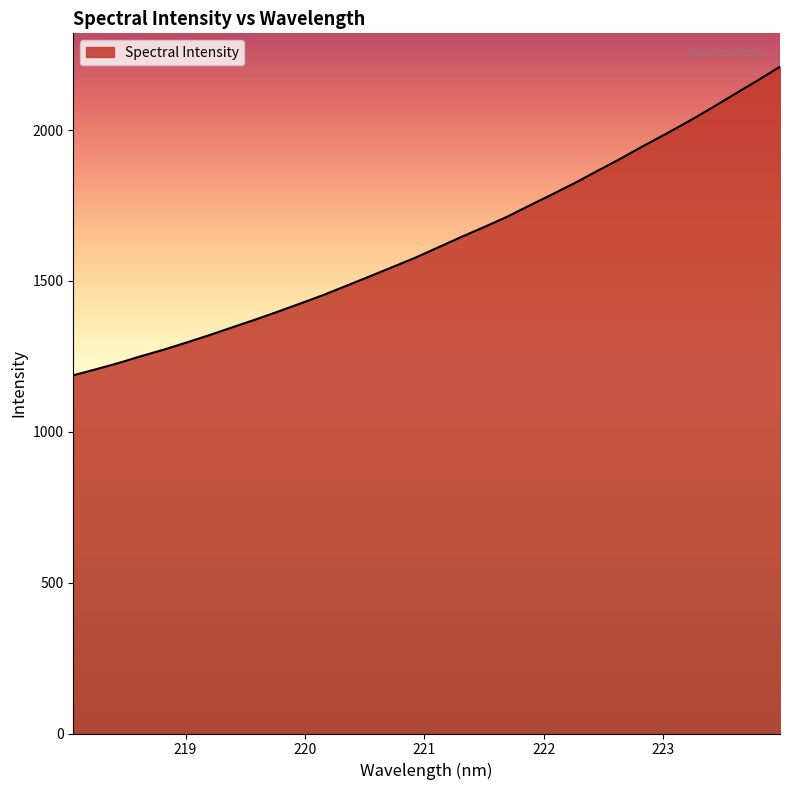

What is the minimum value shown in the chart?

1187.2